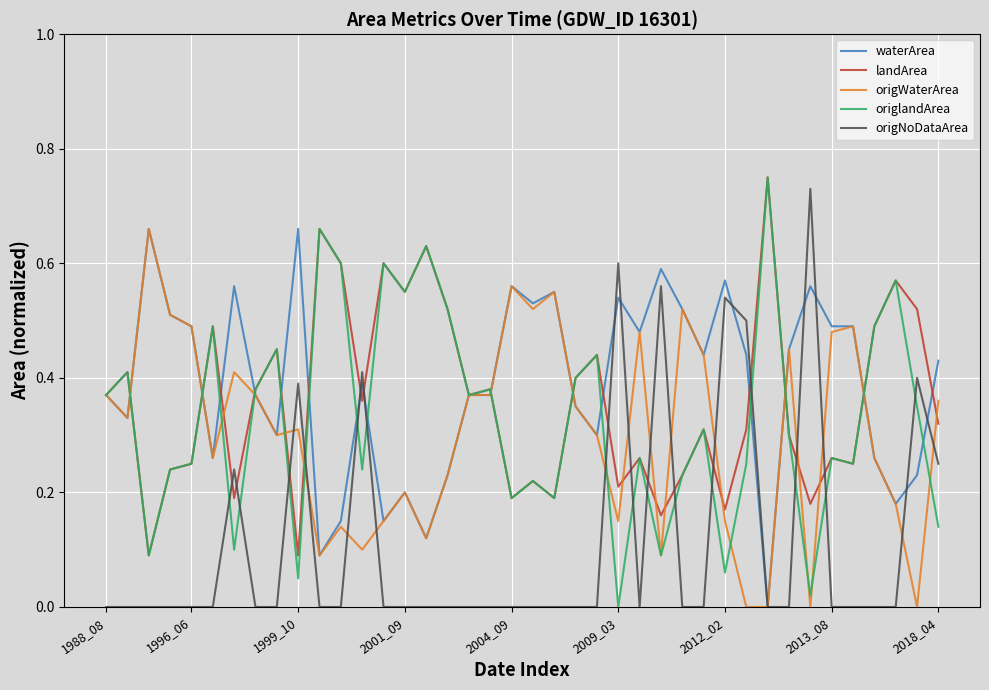

Which series has the largest total across all categories?

waterArea